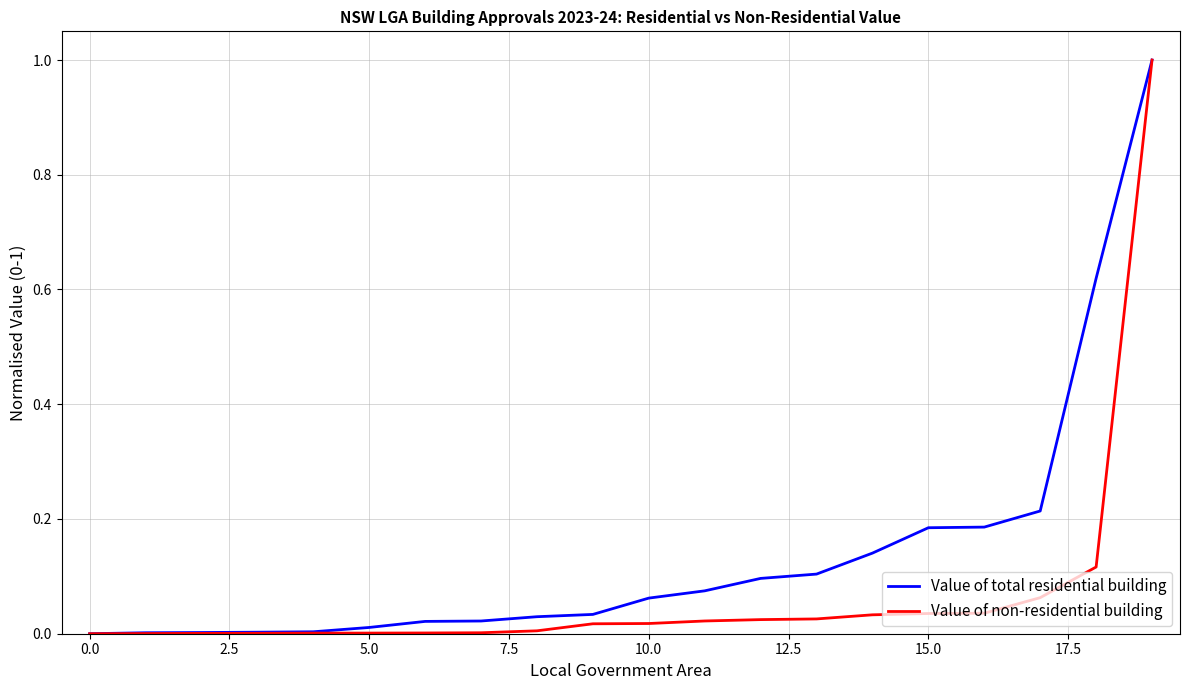

What are all the series names shown in the legend?

Value of total residential building, Value of non-residential building